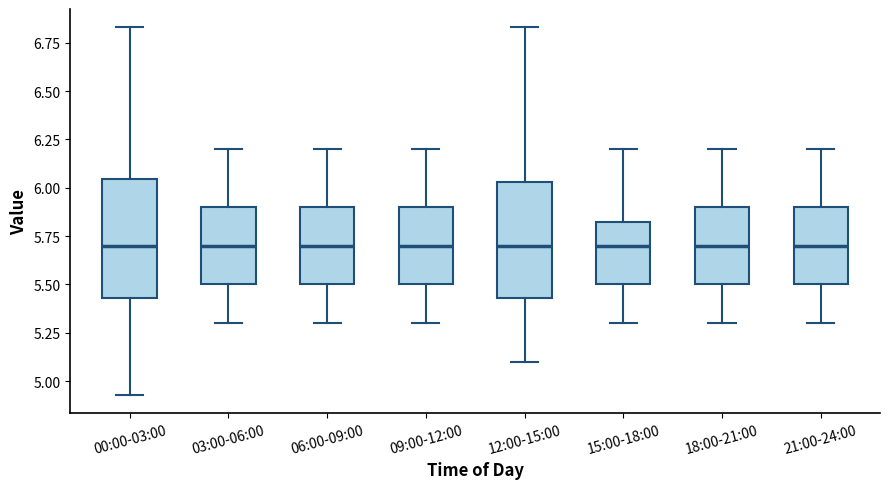

Reading left to right, read every box against the y-axis: the position of its median line, the range the box covers, and the ends of its whiskers. The values are not printed on the chart, so give them approximately, as read against the axis.

00:00-03:00: median 5.70, box 5.45 to 6.05, whiskers 4.95 to 6.85
03:00-06:00: median 5.70, box 5.50 to 5.90, whiskers 5.30 to 6.20
06:00-09:00: median 5.70, box 5.50 to 5.90, whiskers 5.30 to 6.20
09:00-12:00: median 5.70, box 5.50 to 5.90, whiskers 5.30 to 6.20
12:00-15:00: median 5.70, box 5.45 to 6.05, whiskers 5.10 to 6.85
15:00-18:00: median 5.70, box 5.50 to 5.85, whiskers 5.30 to 6.20
18:00-21:00: median 5.70, box 5.50 to 5.90, whiskers 5.30 to 6.20
21:00-24:00: median 5.70, box 5.50 to 5.90, whiskers 5.30 to 6.20